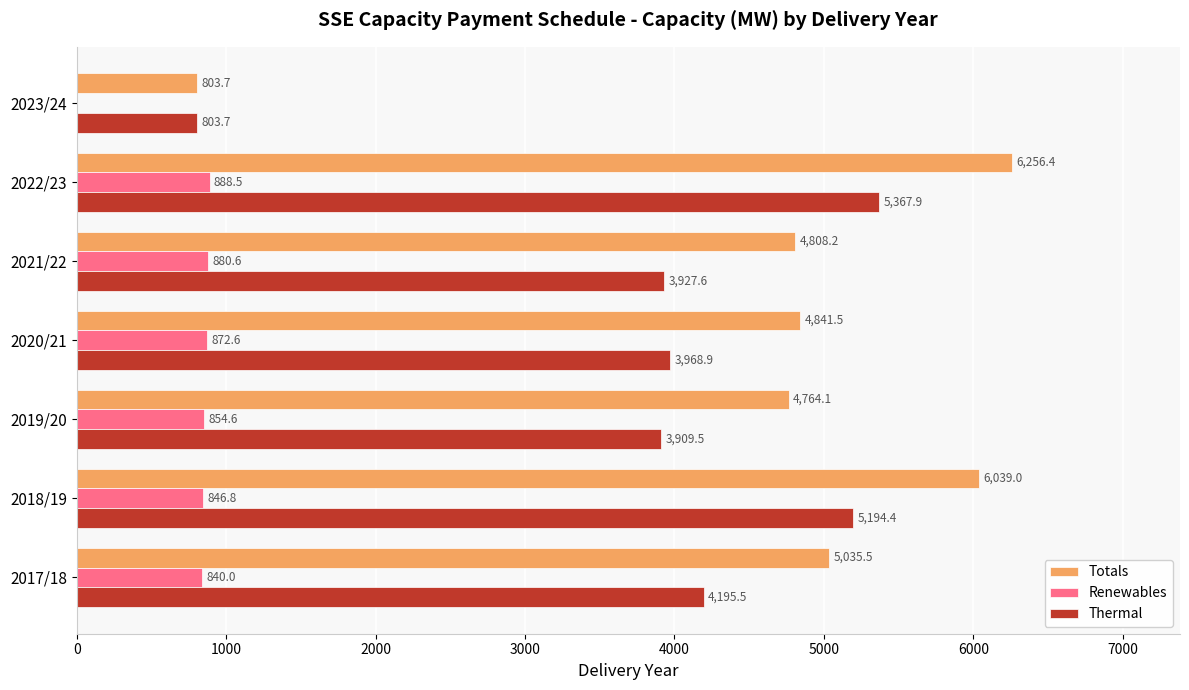

What is the sum of the Totals values at 2018/19 and 2023/24?

6842.7